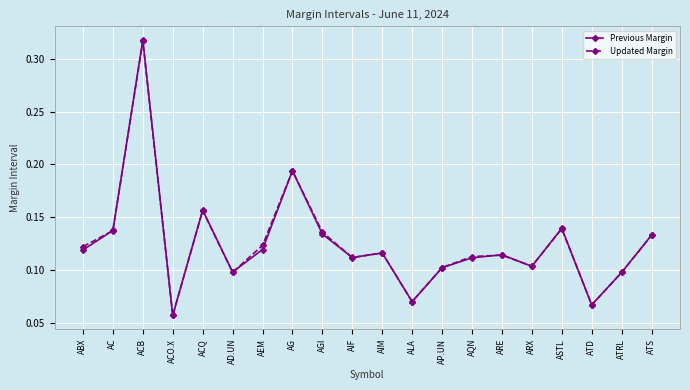

Is it true that Updated Margin equals 0.1 at ARX?

True